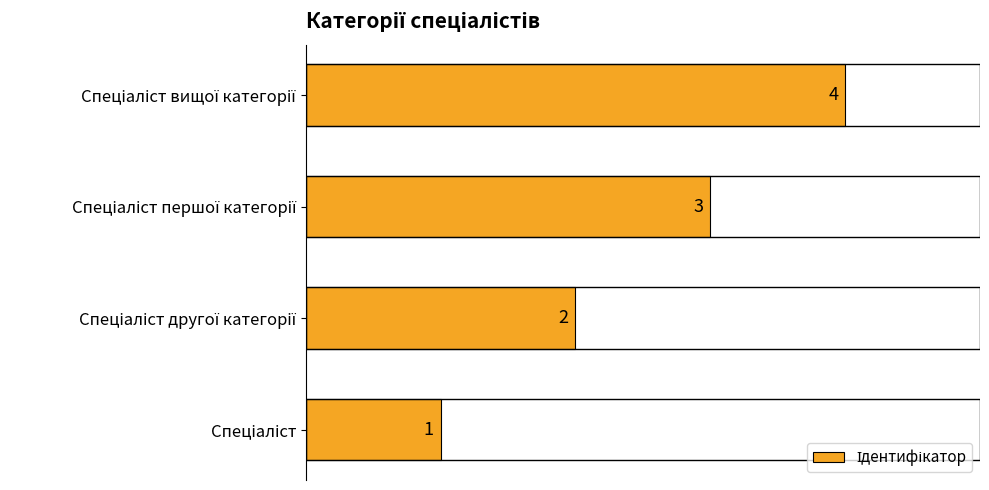

What is the maximum value shown in the chart?

4